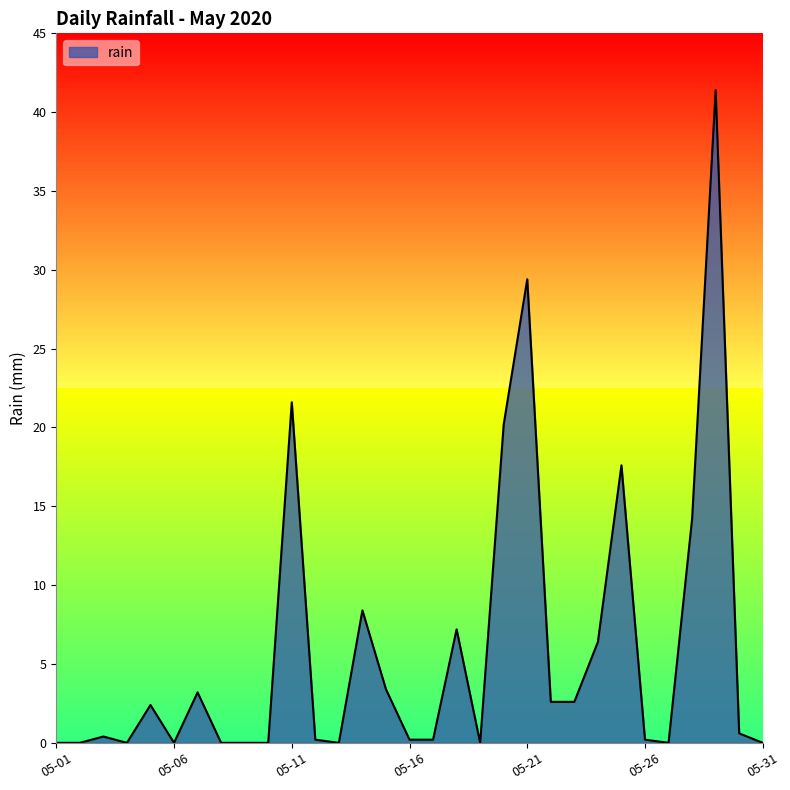

What is the difference between the maximum and minimum values?

41.4